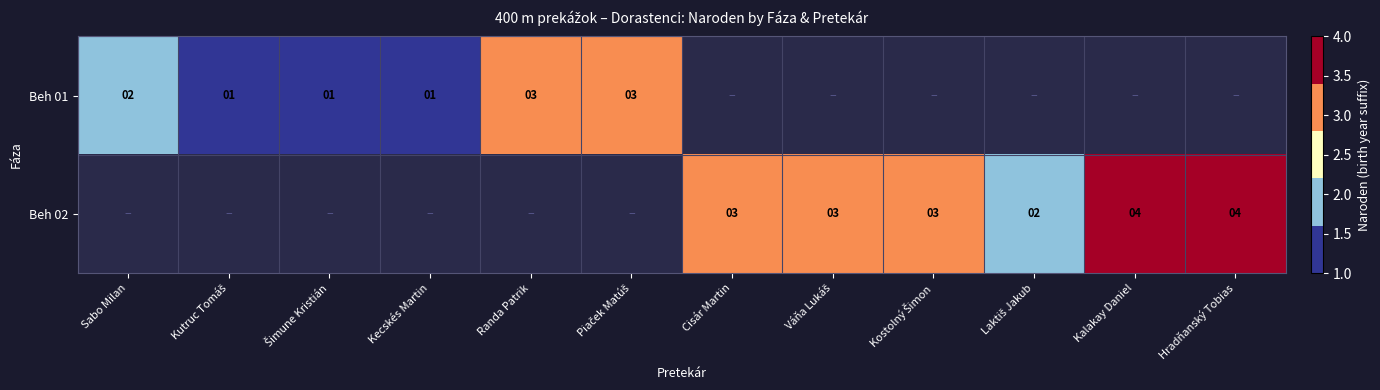

True or false: Beh 02 has a value of 4 at Hradňanský Tobias.

True